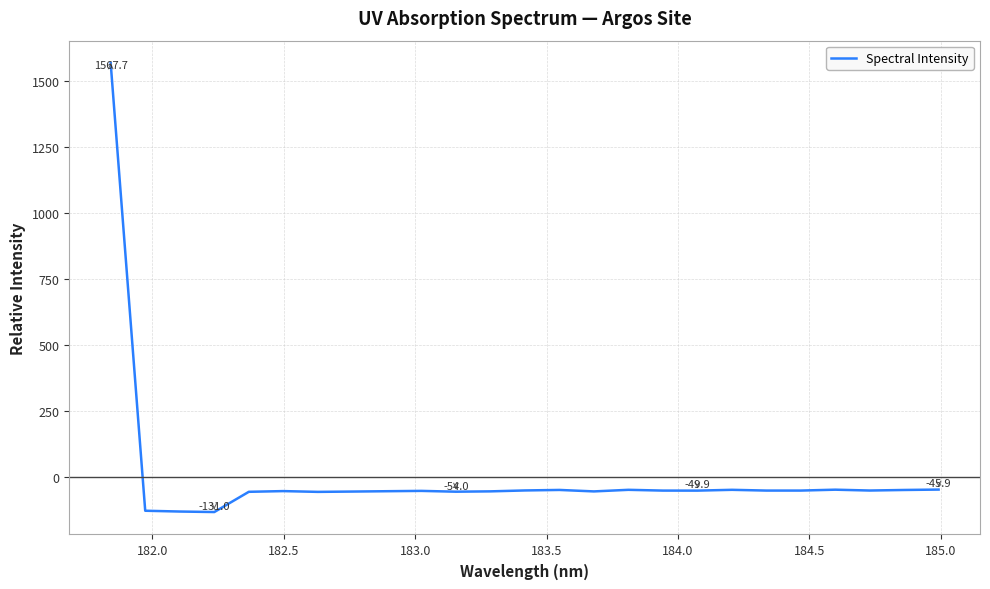

How many lines are shown in the chart?

1